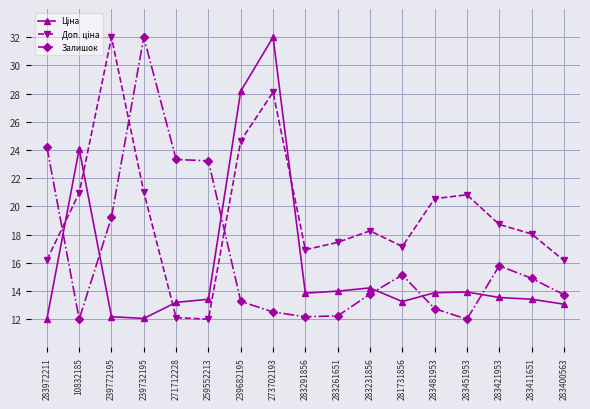

Which series changed the most between 239732195 and 283231856?

Залишок